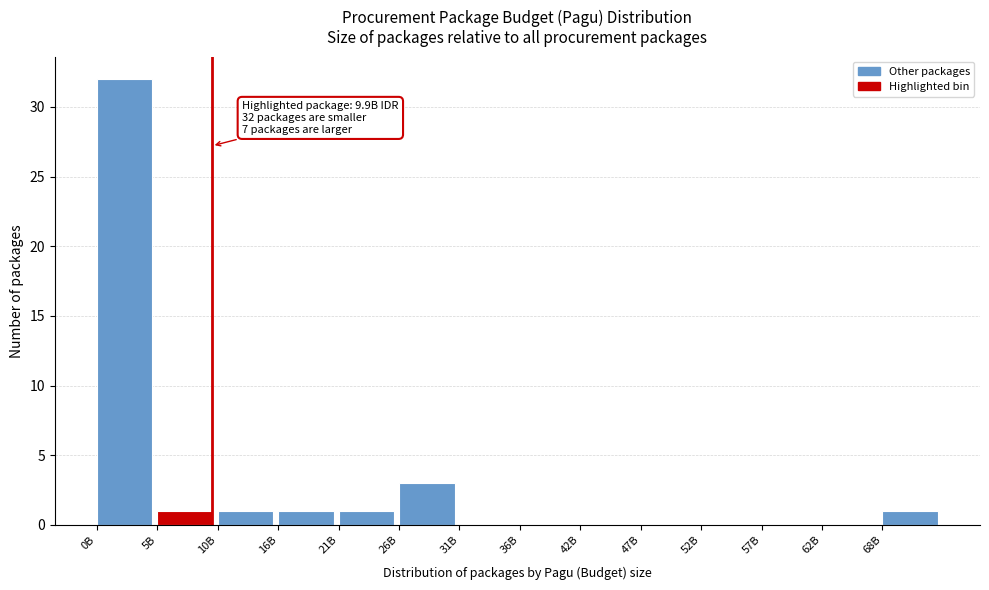

Reading left to right, list all the values displayed in this chart.

0B=32	5B=1	10B=1	16B=1	21B=1	26B=3	31B=0	36B=0	42B=0	47B=0	52B=0	57B=0	62B=0	68B=1